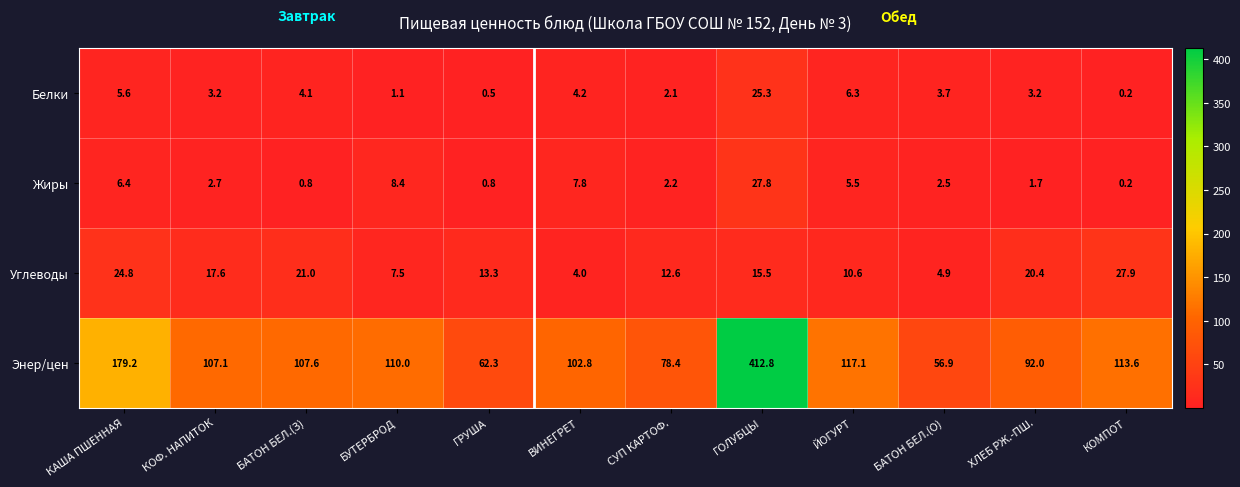

What is the maximum value for Углеводы?

27.9